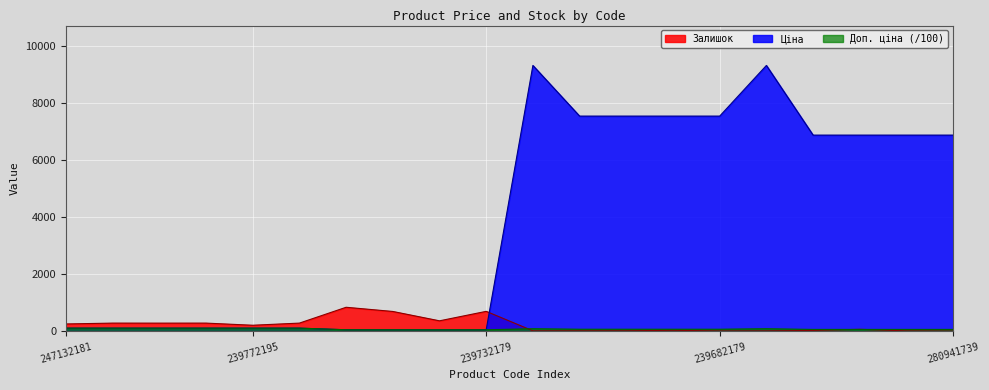

Which series has the widest spread of values?

Ціна